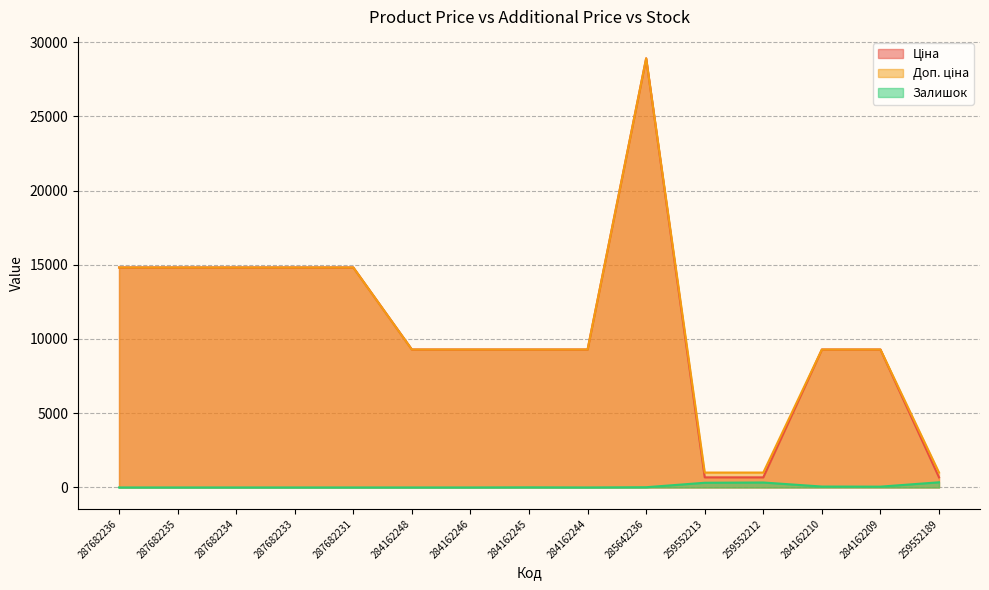

What is the lowest value of the Ціна series?

679.8